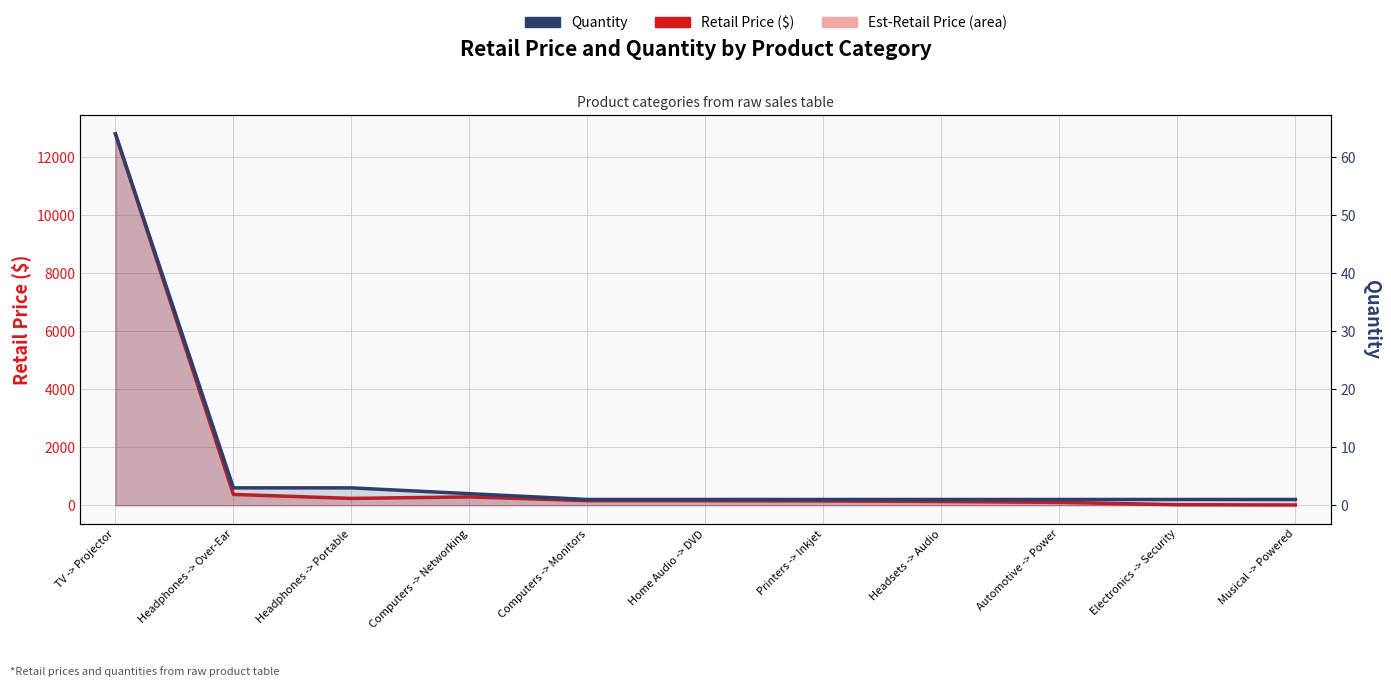

List the series in order of their overall mean, lowest first.

Quantity, Retail Price ($)